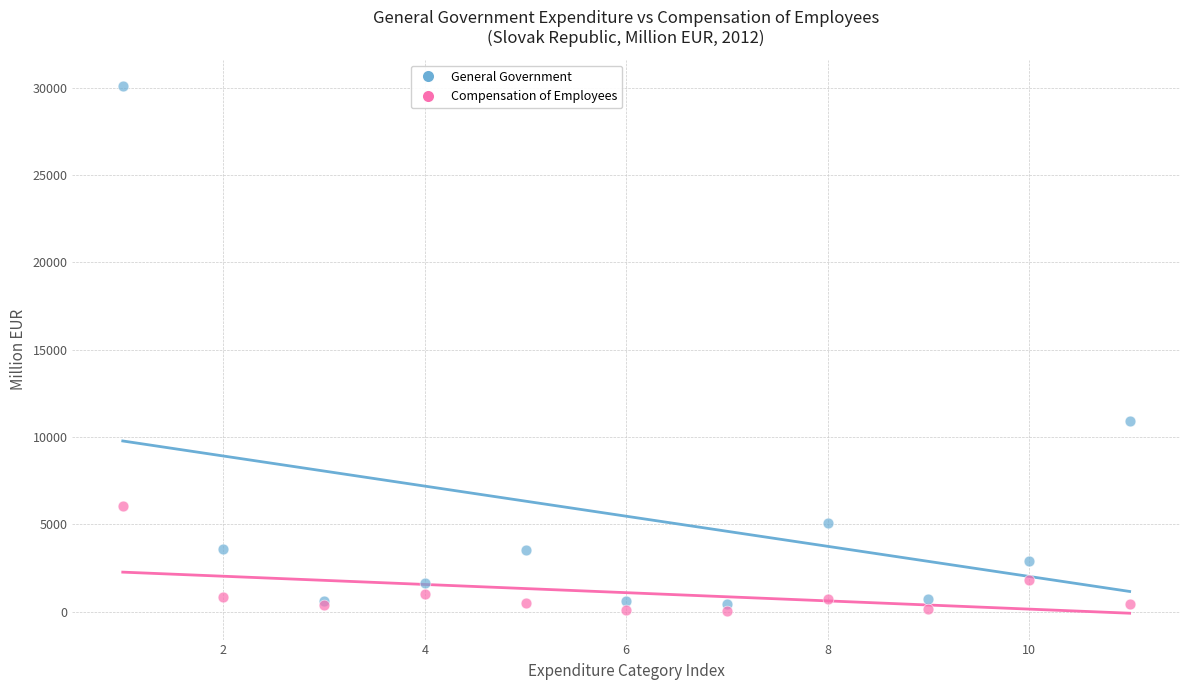

In the General Government series, what Y value is closest to 15267?

10902.9